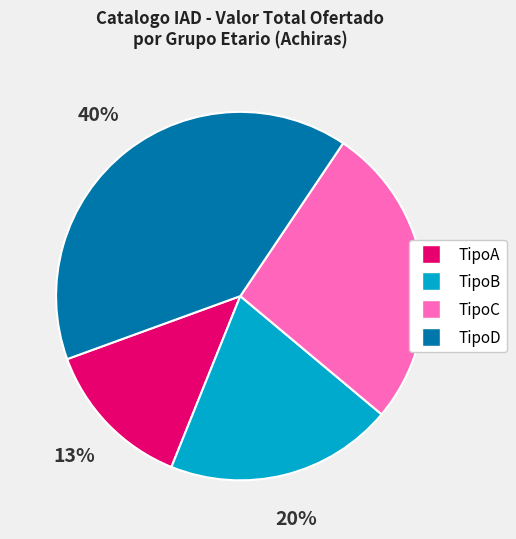

Is there a majority slice in this chart?

No